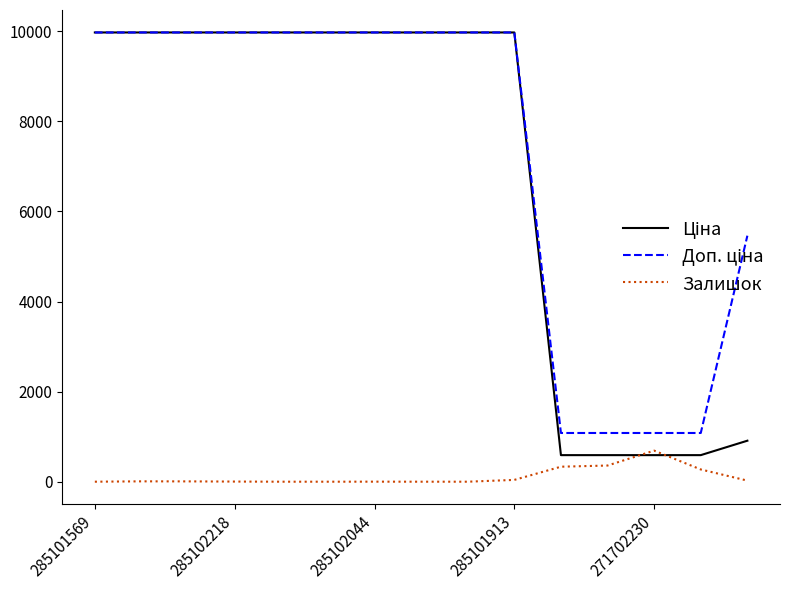

What is the maximum value shown in the chart?

9975.0